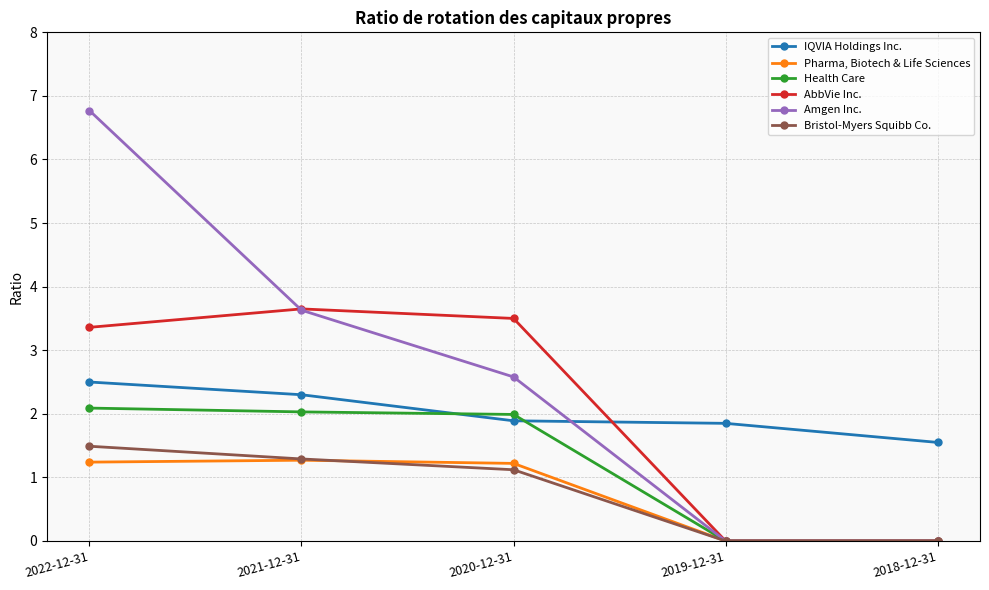

At which label does AbbVie Inc. reach its peak?

2021-12-31